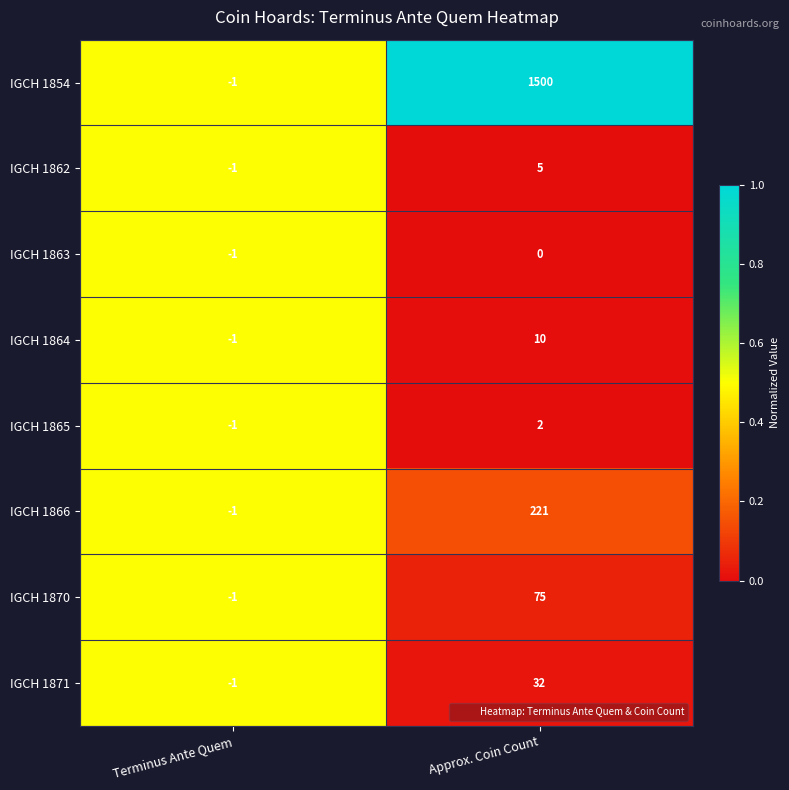

At which category is the sum across all series the highest?

Approx. Coin Count